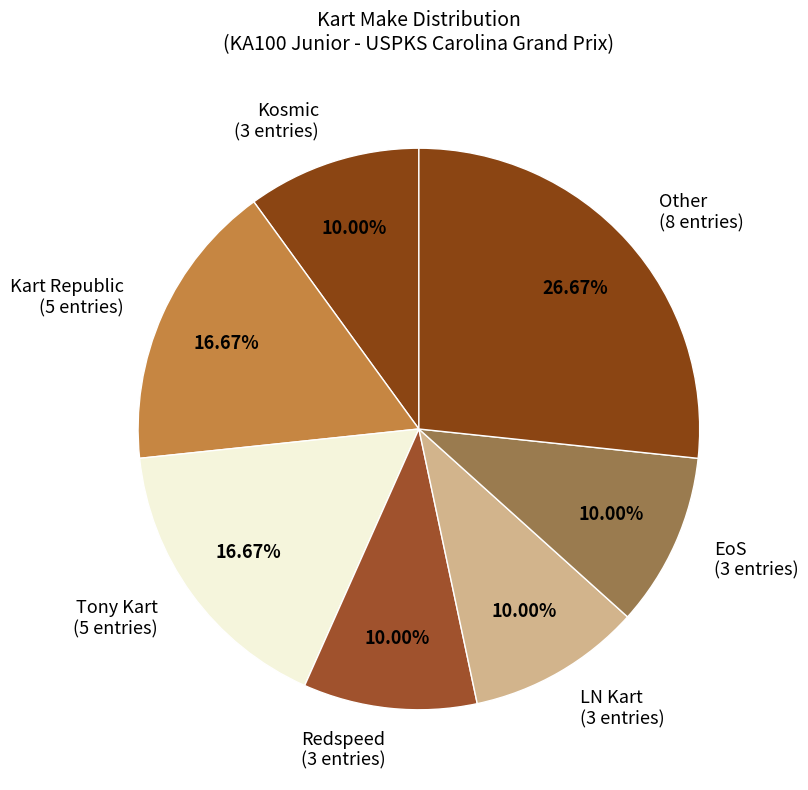

How many segments does this pie chart have?

7